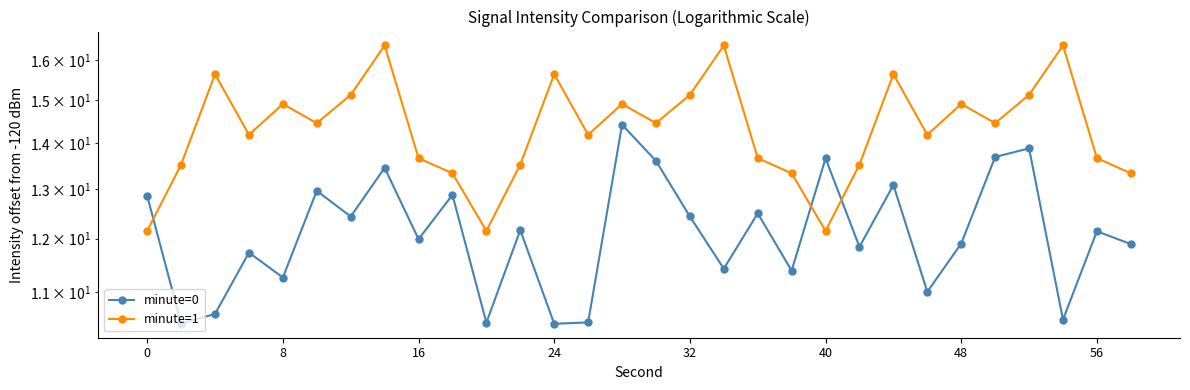

At how many categories does at least one series exceed 14?

18